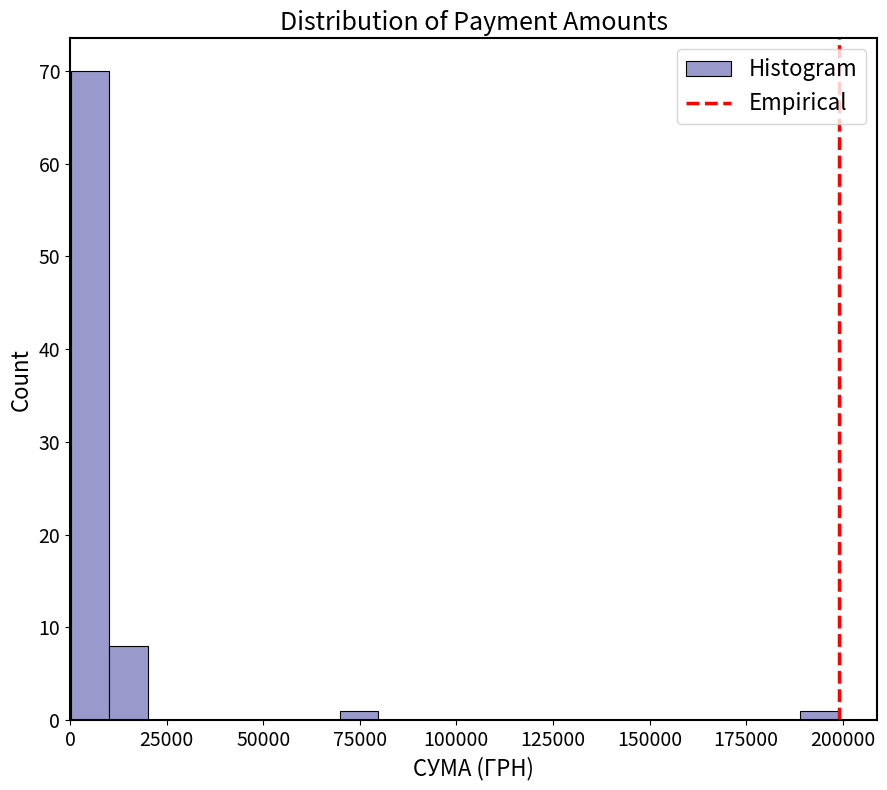

Around what value on the x-axis is the tallest bar? Give the approximate position of its centre, as read against the axis.

5000